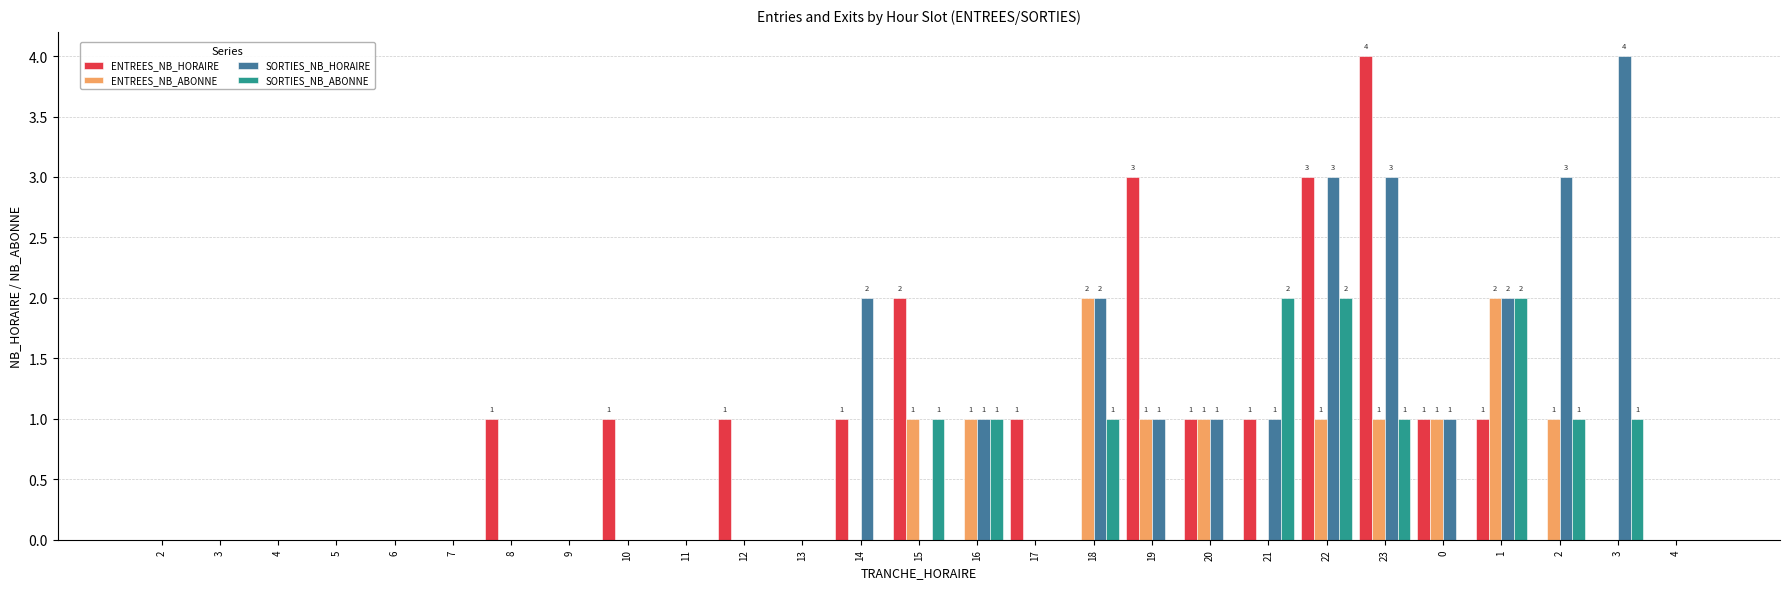

Rank the series at 9 from highest to lowest value.

ENTREES_NB_HORAIRE, ENTREES_NB_ABONNE, SORTIES_NB_HORAIRE, SORTIES_NB_ABONNE